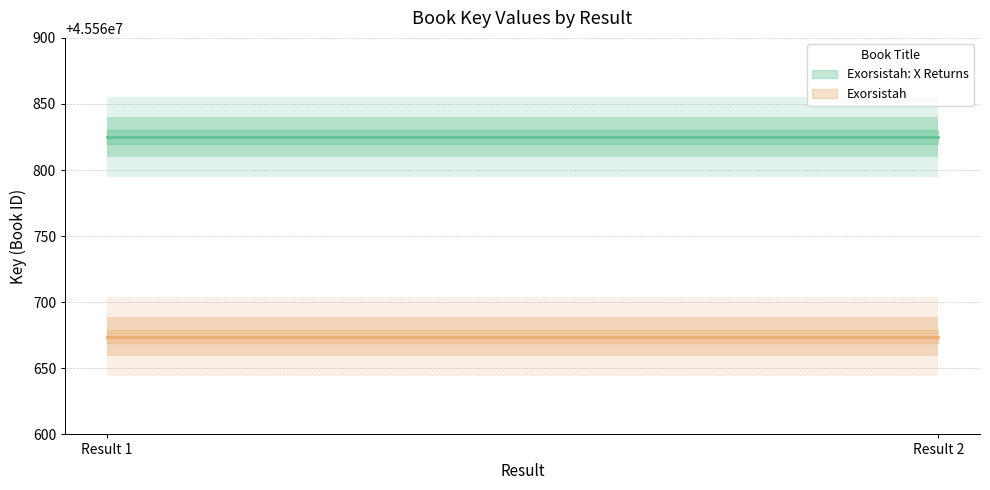

The value of Exorsistah at Result 1 is 45560674. True or false?

True